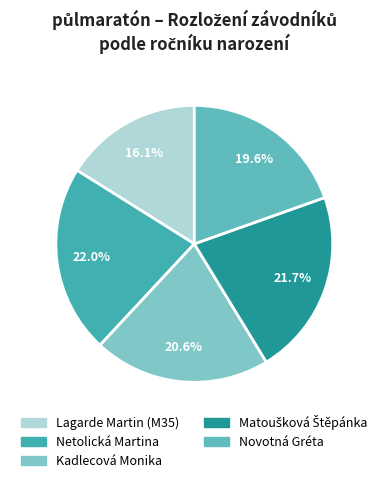

Rank the categories by value from highest to lowest.

Netolická Martina, Matoušková Štěpánka, Kadlecová Monika, Novotná Gréta, Lagarde Martin (M35)